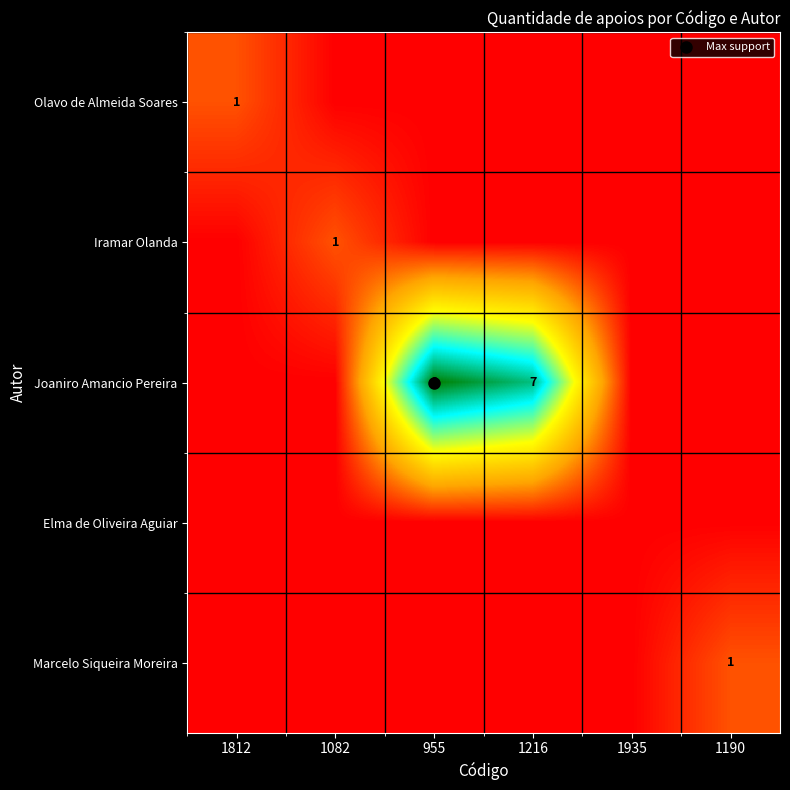

At which category does the chart reach its minimum across all series?

1082